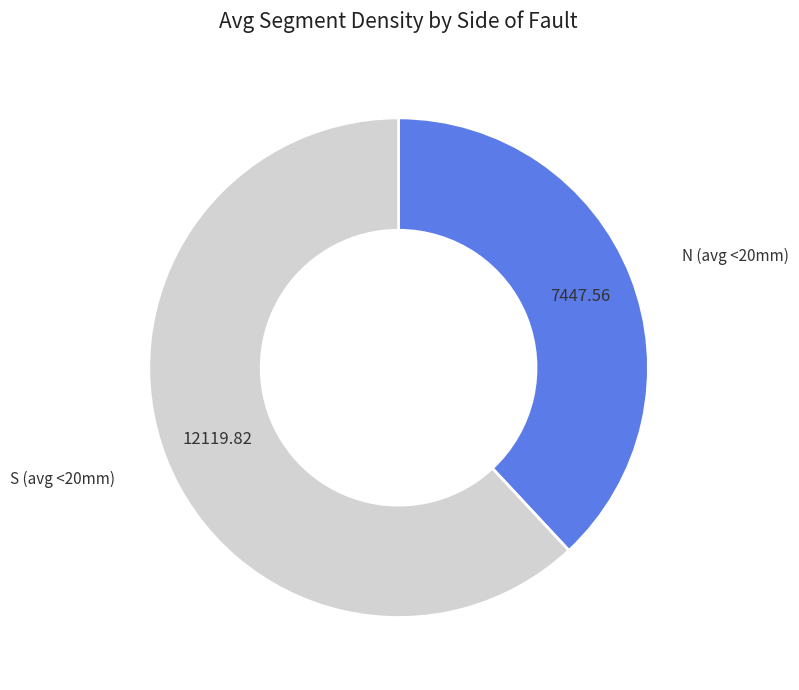

How many slices are in this pie chart?

2